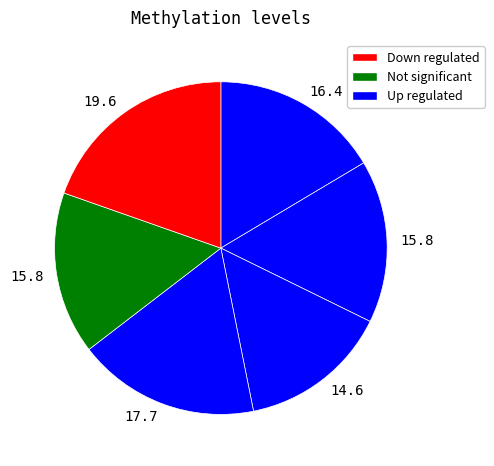

Count the number of slices in the pie.

6